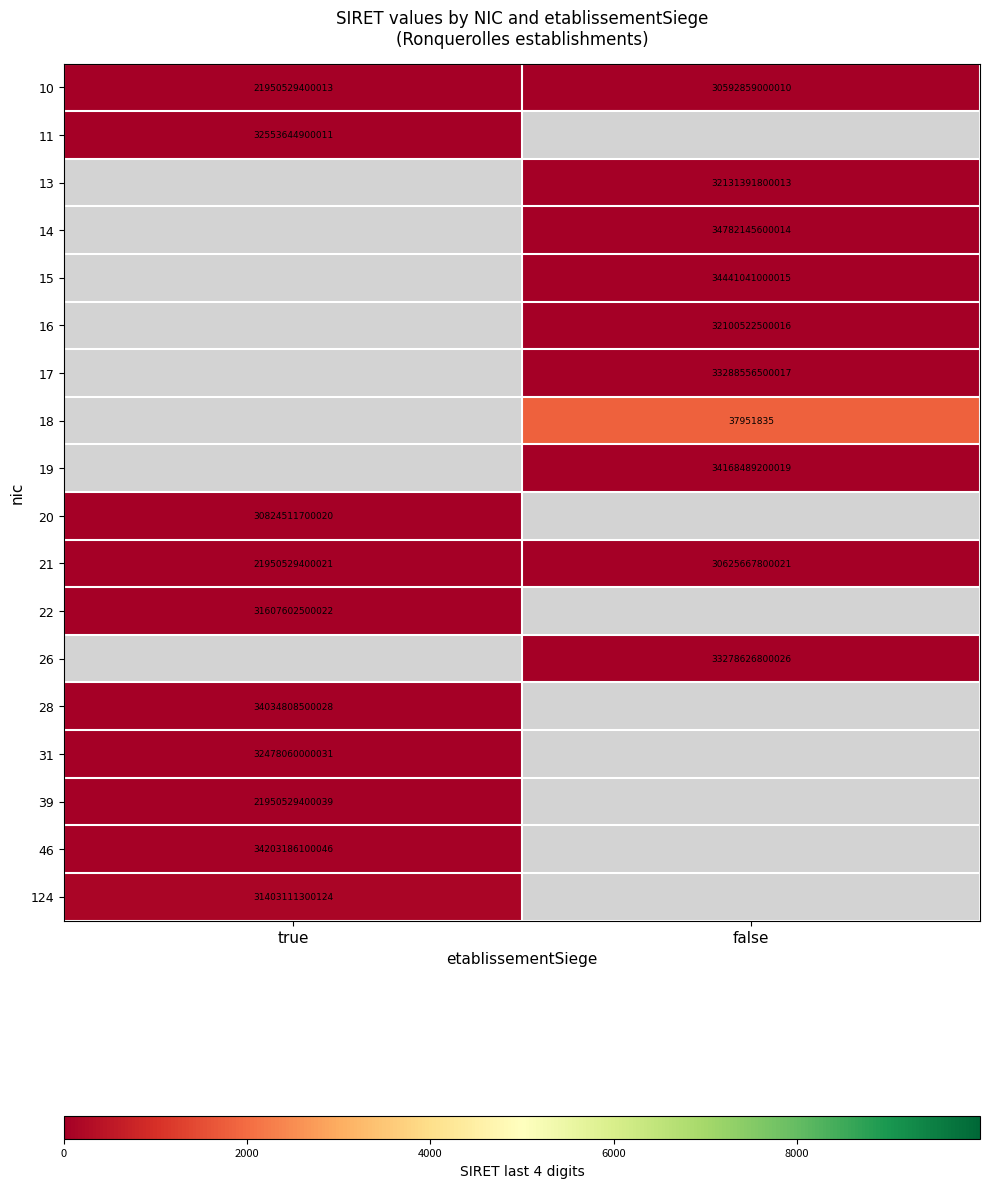

Is the value of 26 at false greater than the value of 20 at true?

Yes